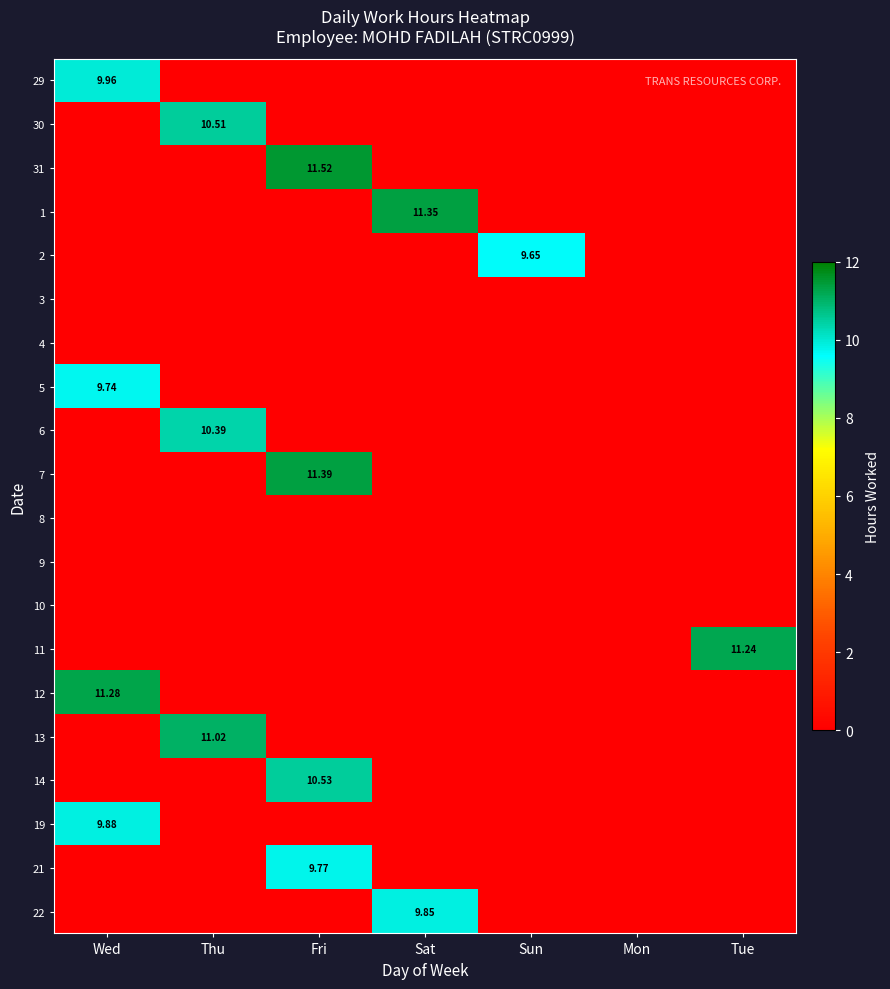

The 8 series shows 0.0 at Sun. True or false?

True